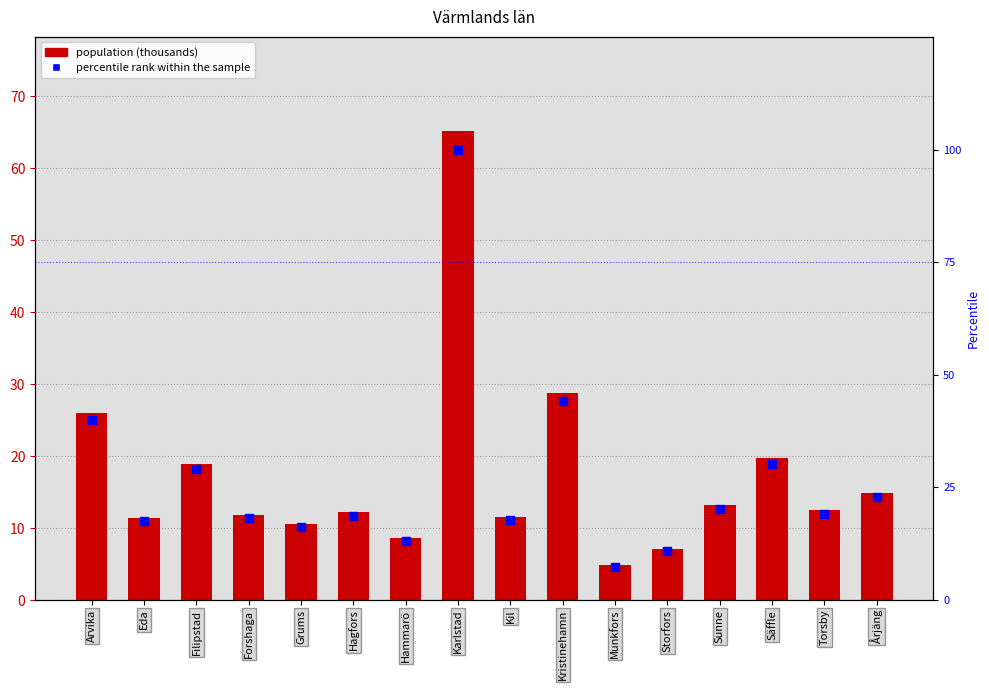

Which series has the largest Y range (max minus min)?

percentile rank within the sample